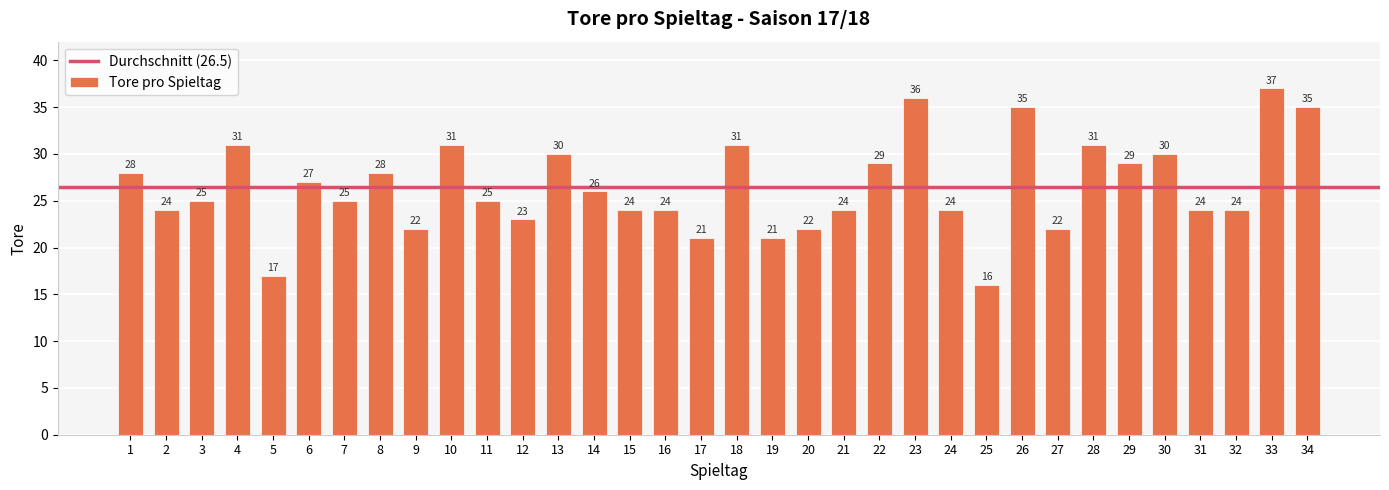

Count the number of data series in this chart.

1